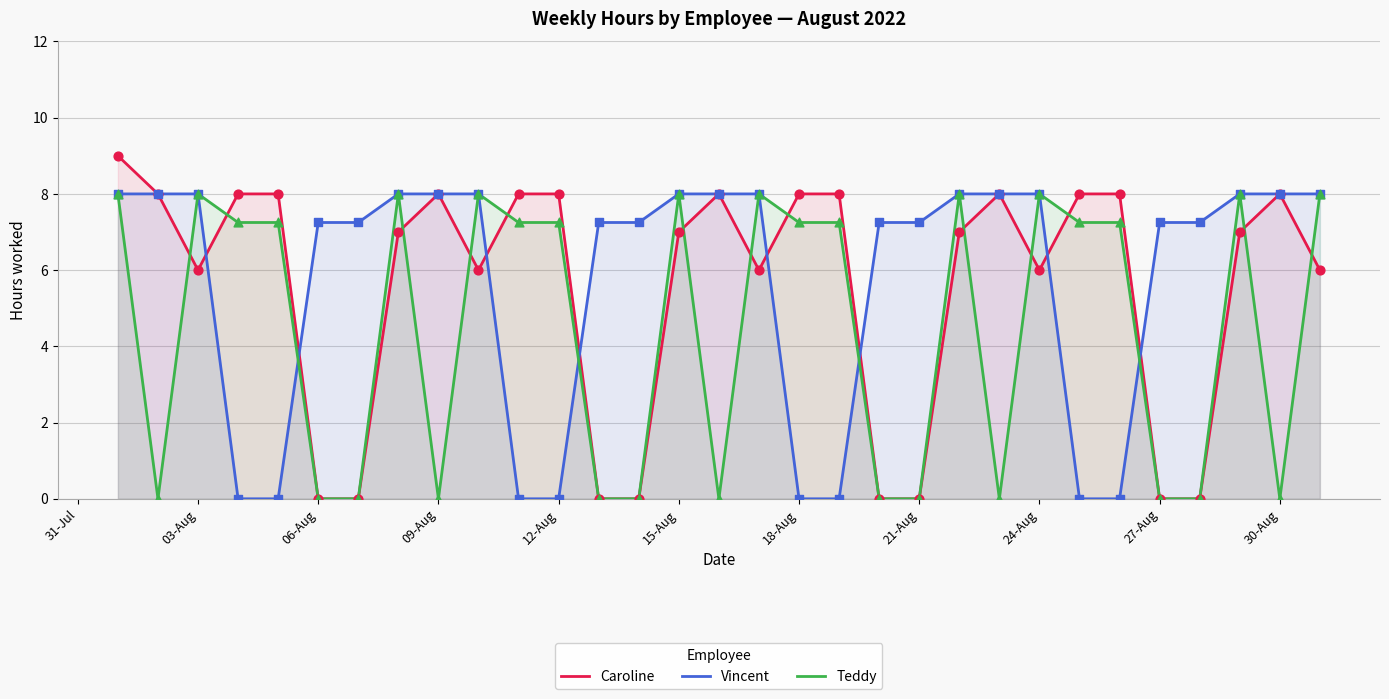

At how many categories does at least one series exceed 8?

1